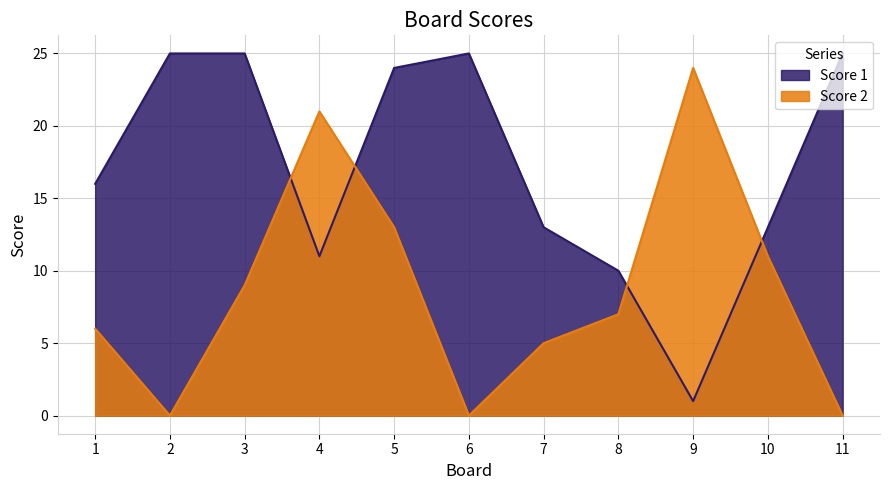

Which series ends up on top after the final intersection of Score 1 and Score 2?

Score 1